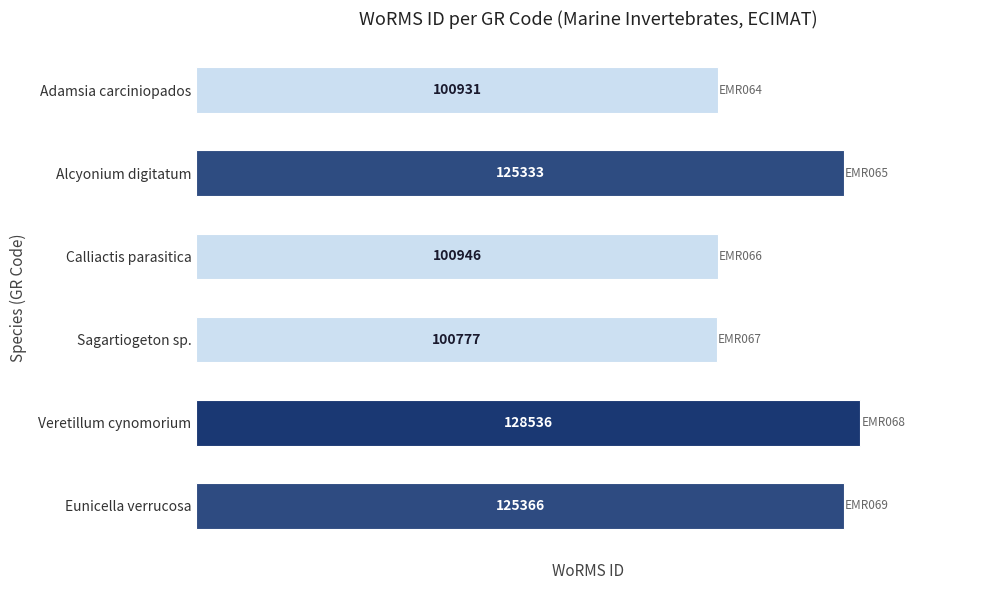

Which category has the lowest value across all series?

Sagartiogeton sp.